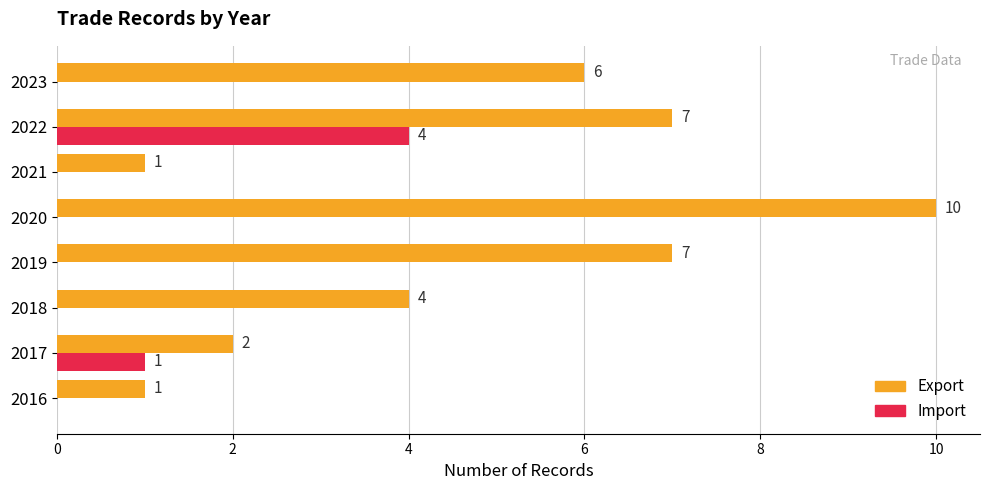

At which category is the sum across all series the highest?

2022